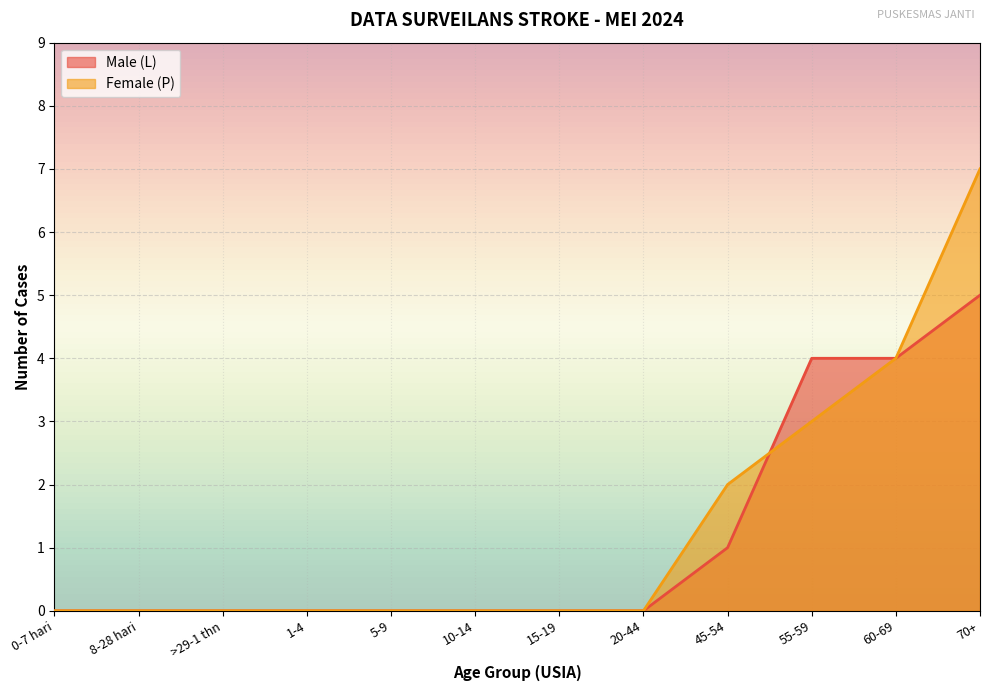

Which series has the largest total across all categories?

Female (P)